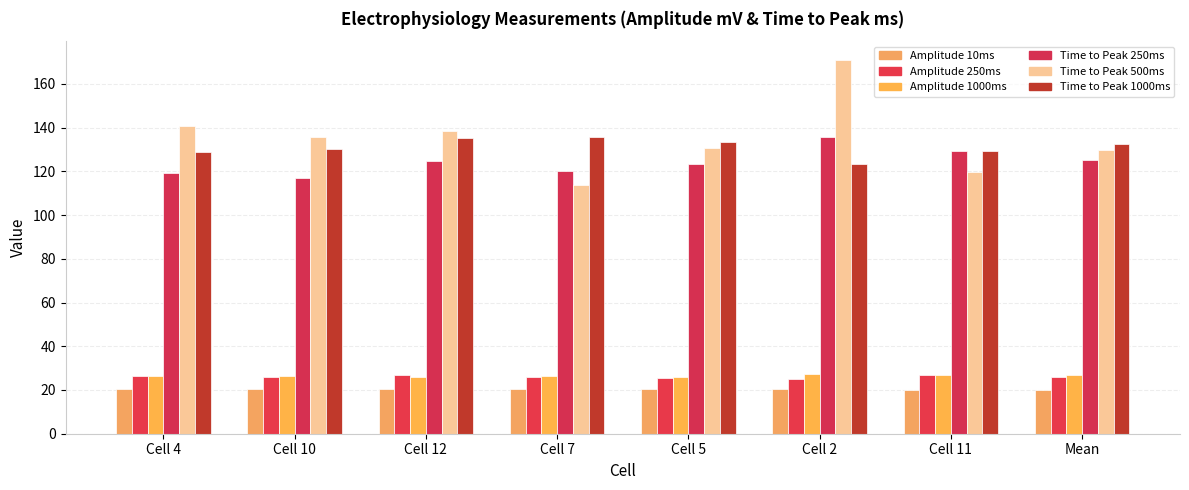

Rank the series by their maximum value, from lowest to highest.

Amplitude 10ms, Amplitude 250ms, Amplitude 1000ms, Time to Peak 250ms, Time to Peak 1000ms, Time to Peak 500ms